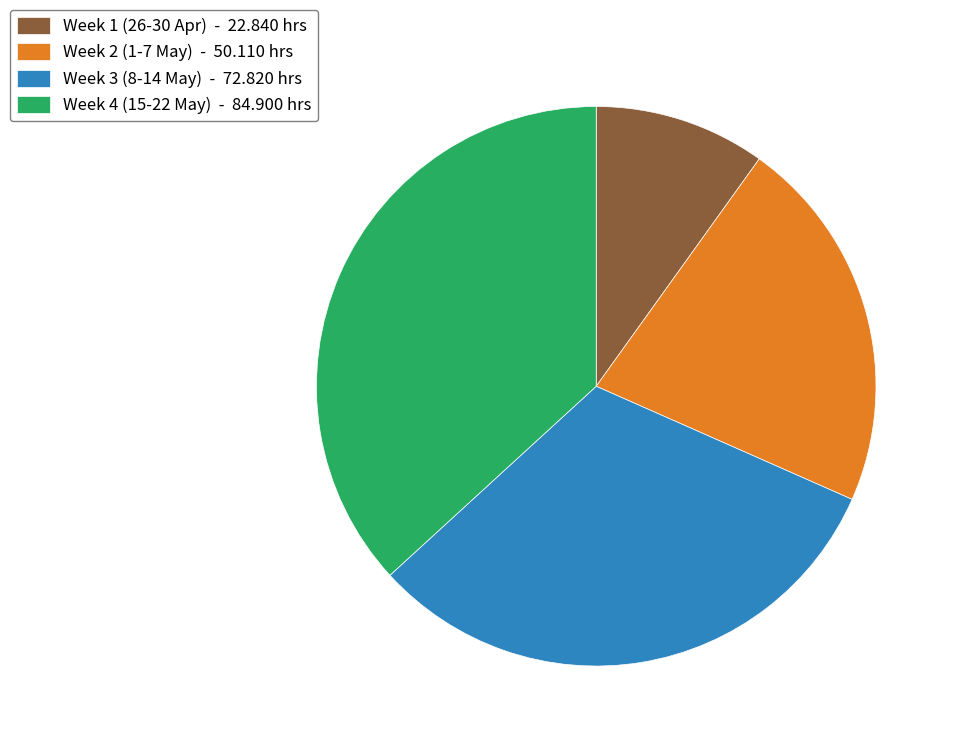

Between Week 3 (8-14 May) - 72.820 hrs and Week 4 (15-22 May) - 84.900 hrs, which is larger?

Week 4 (15-22 May) - 84.900 hrs